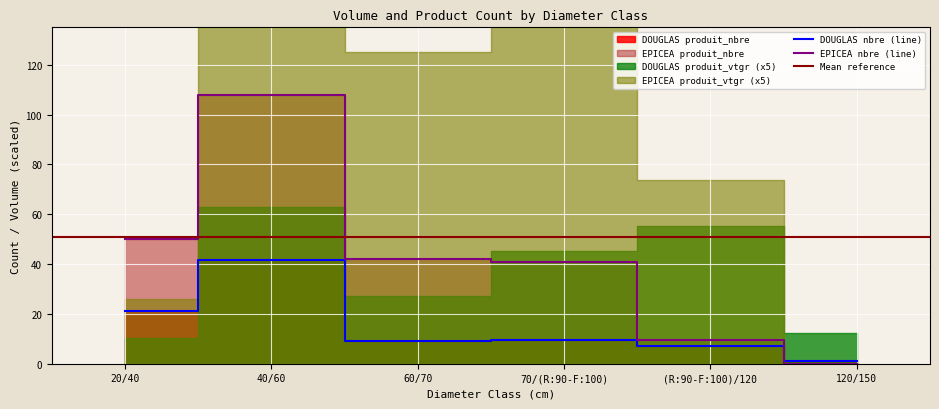

What is the difference between the maximum and minimum values in the EPICEA produit_nbre series?

108.0